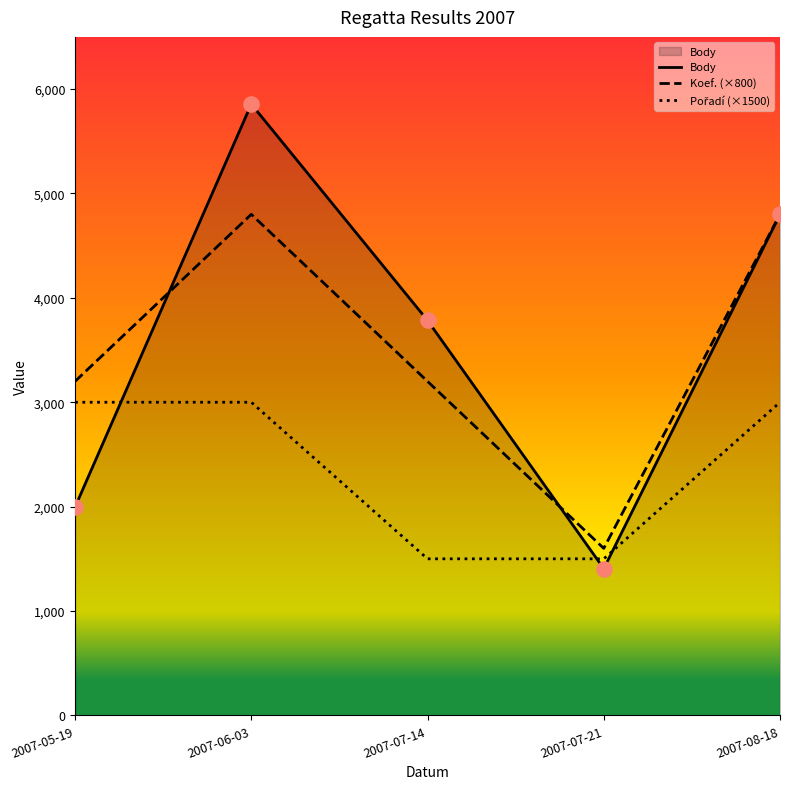

At which category is the sum across all series the highest?

2007-06-03